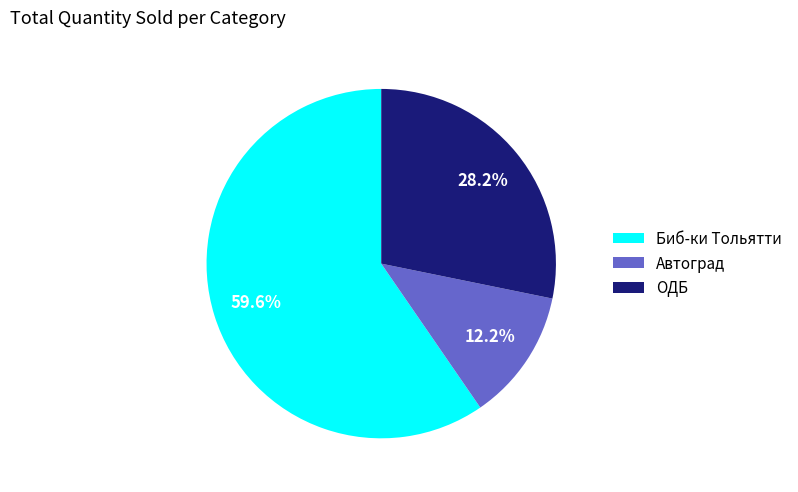

What percentage is the ОДБ slice, to the nearest percent?

28%